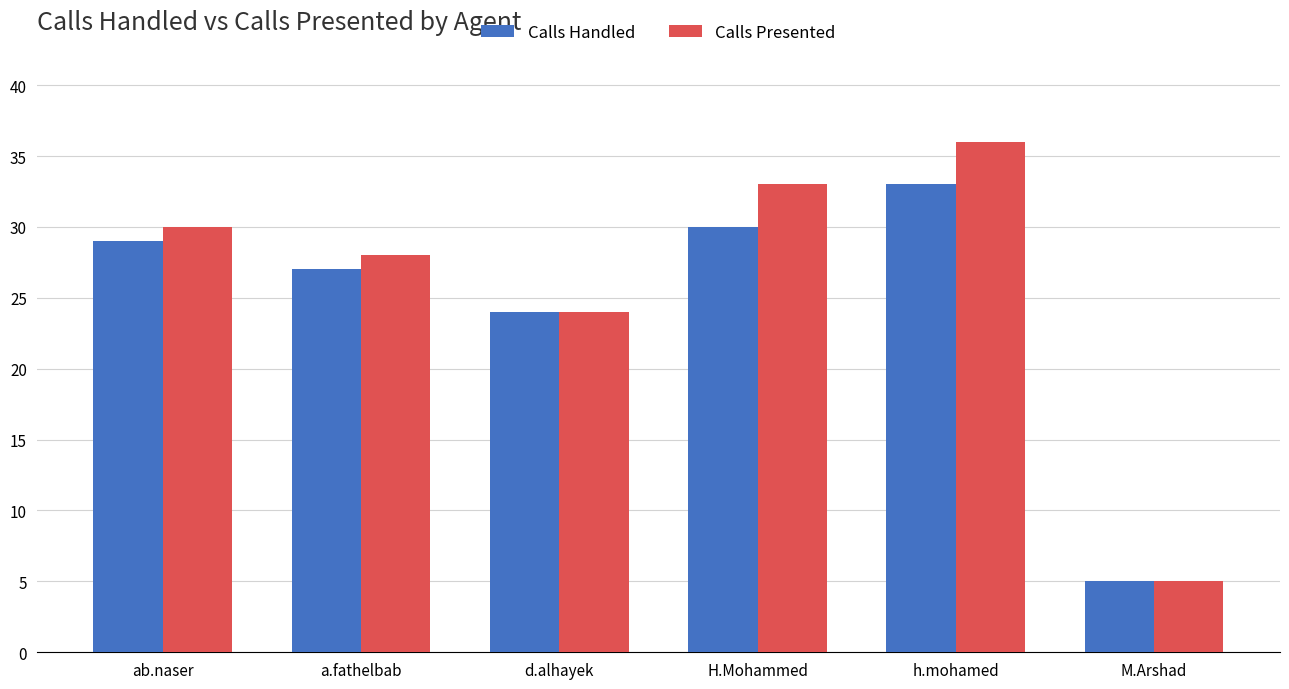

What are all the series names shown in the legend?

Calls Handled, Calls Presented